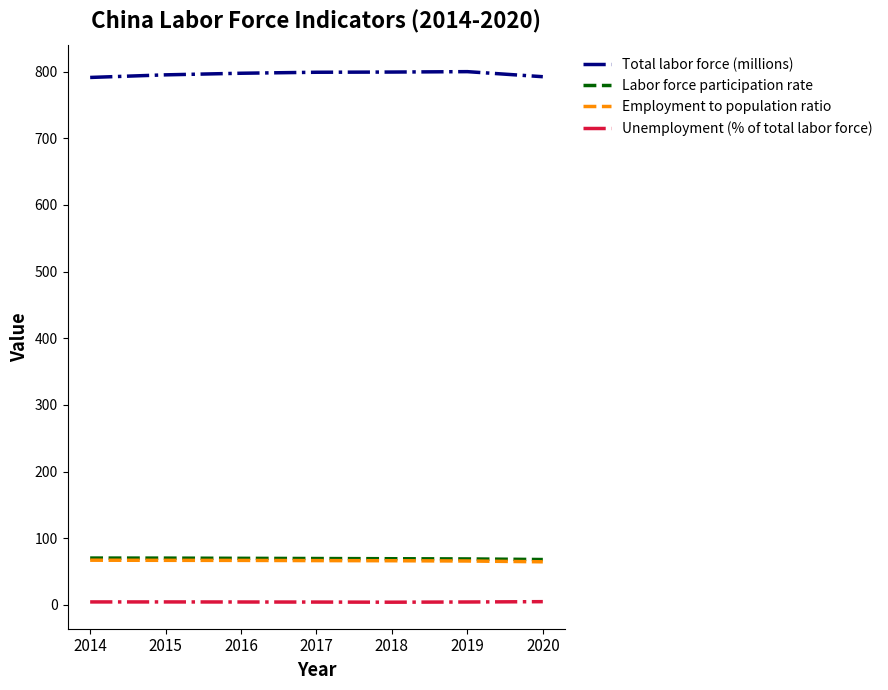

Which series has the widest spread of values?

Total labor force (millions)